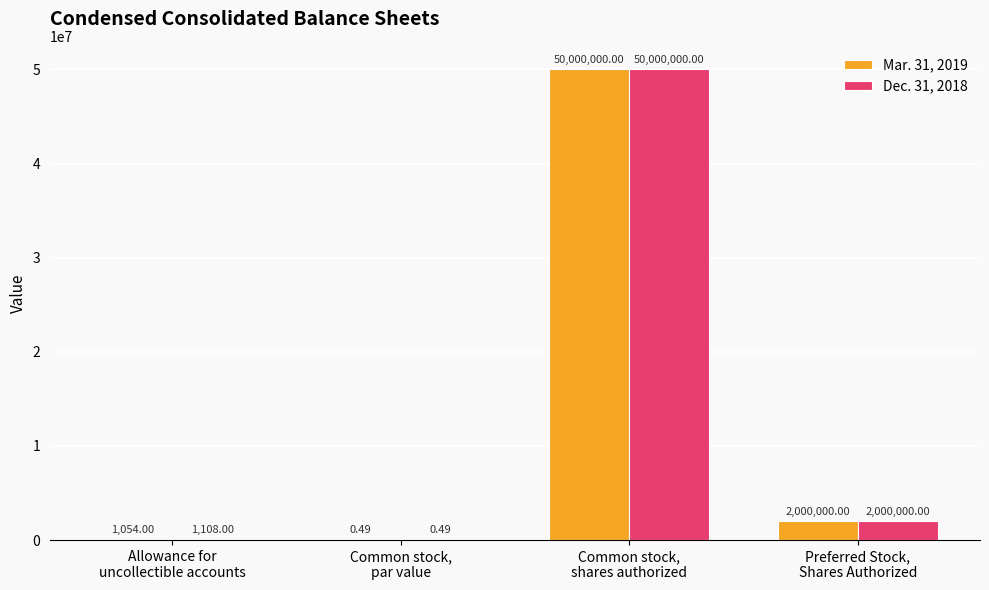

Which series has the largest total across all categories?

Dec. 31, 2018